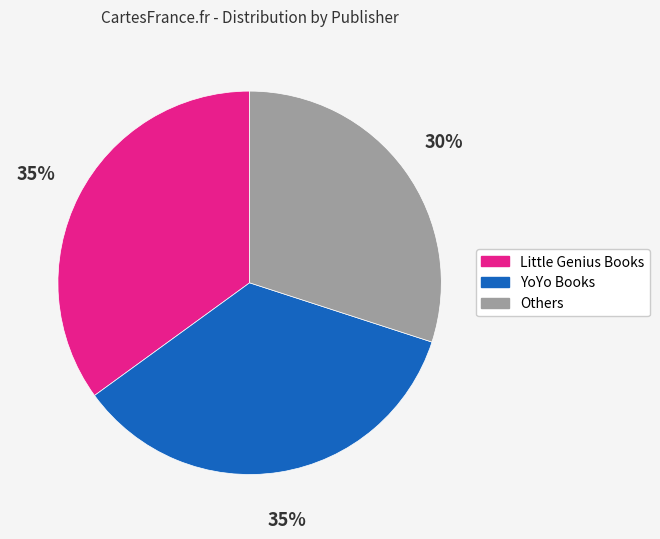

Does YoYo Books account for over 50% of the chart?

No